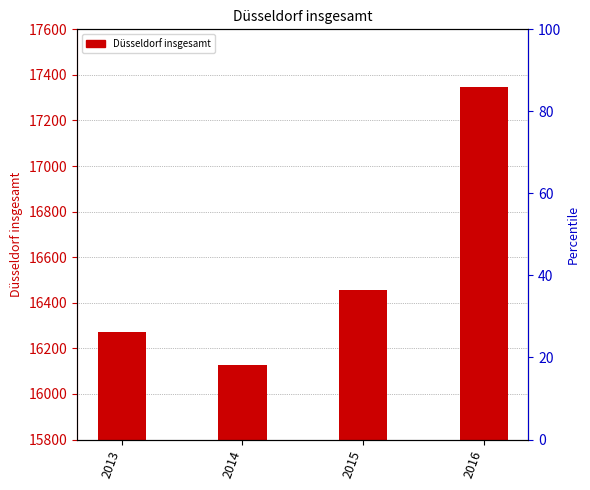

The value at 2016 is 12099. True or false?

False